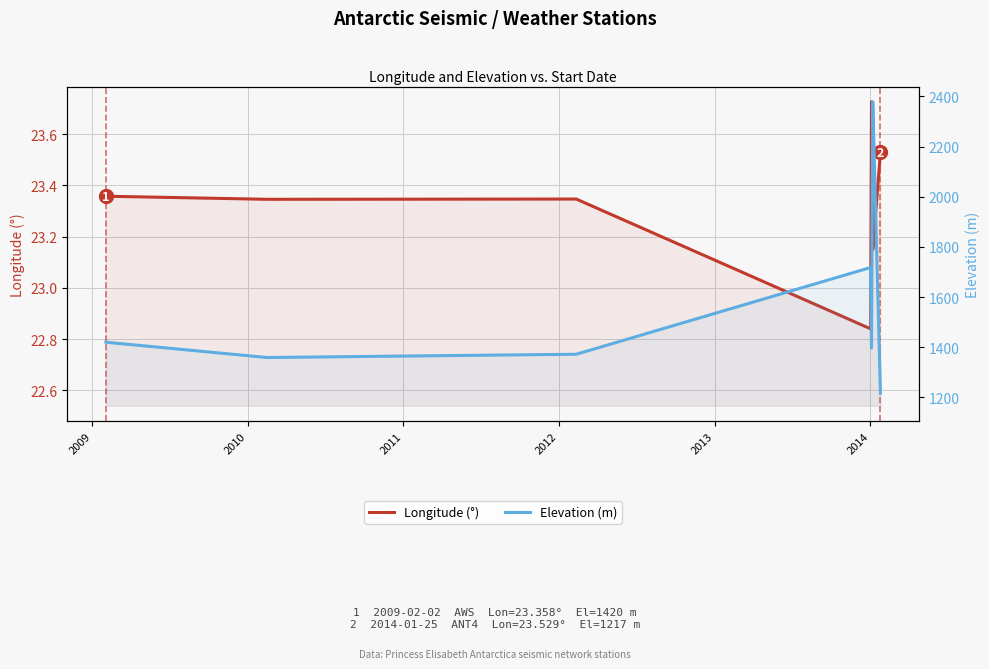

The value of Elevation (m) at 2010 is 1795.3. True or false?

False